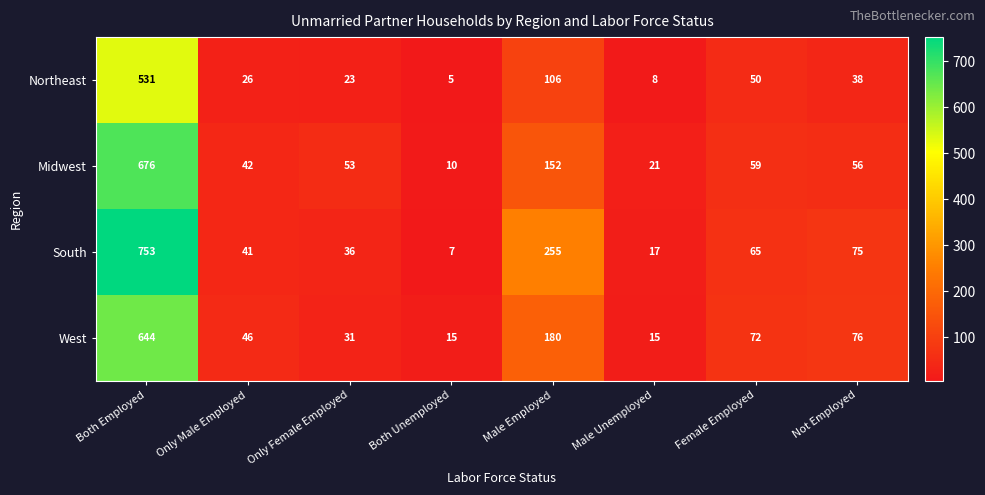

What is the difference between the second highest and minimum values in the South series?

248